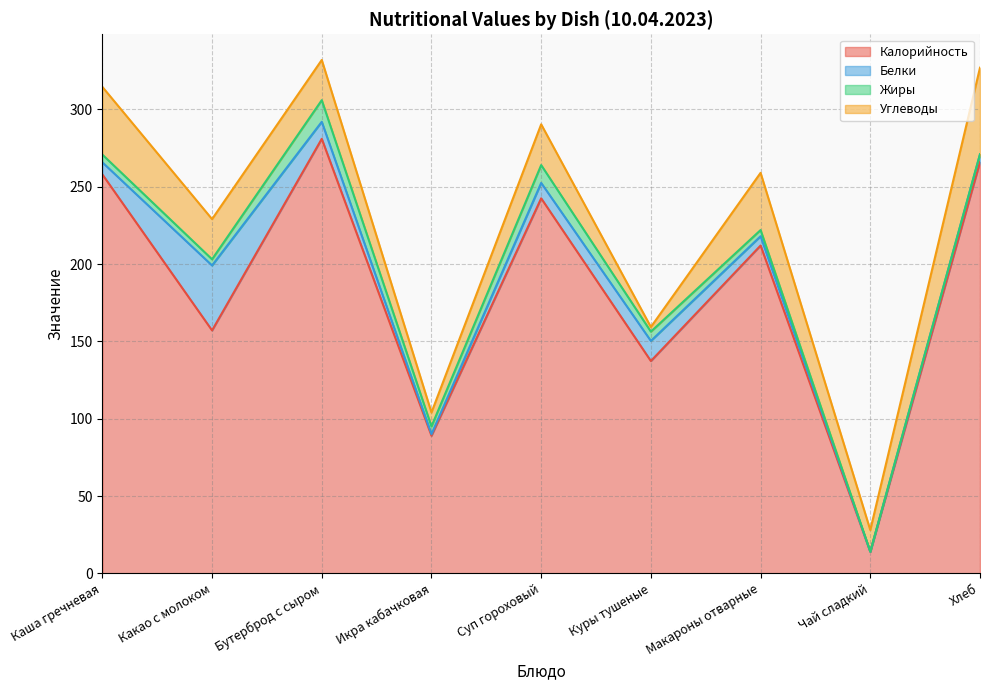

What is the label of the 5th point from the right?

Суп гороховый